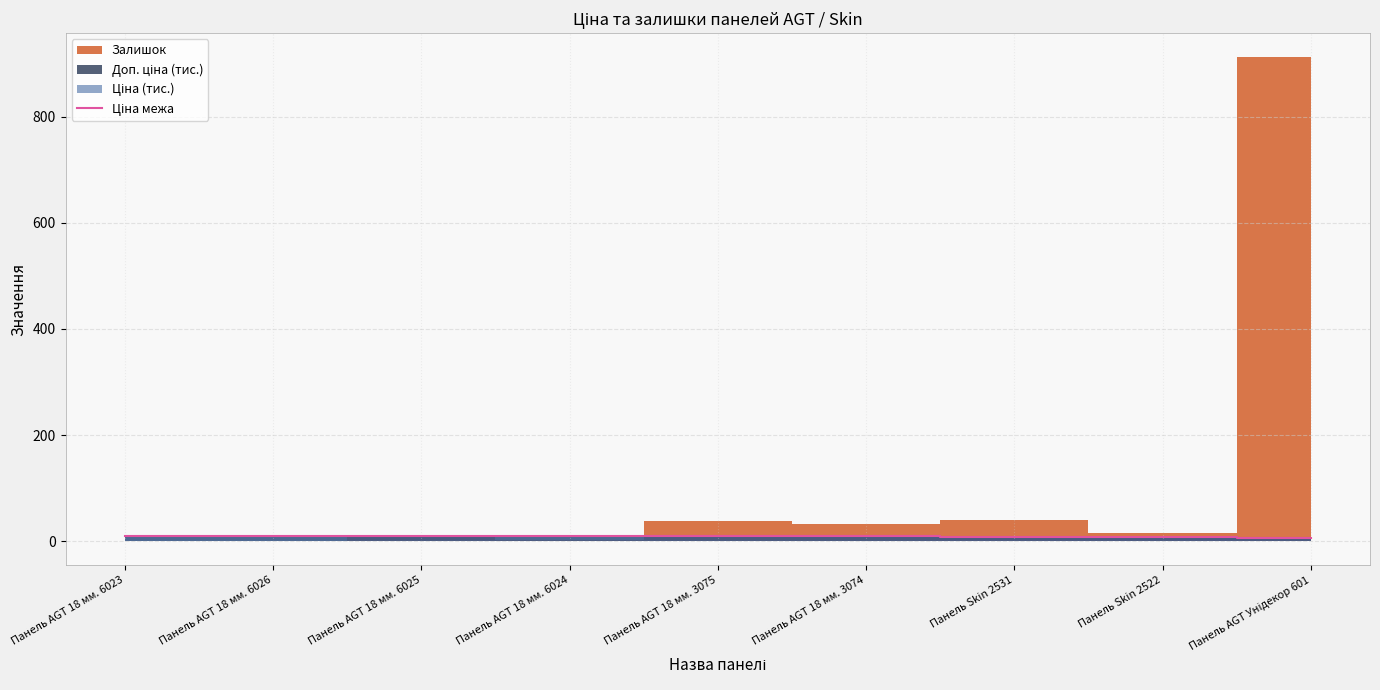

The chart shows a value of 9.5 at Панель AGT 18 мм. 3074. True or false?

True